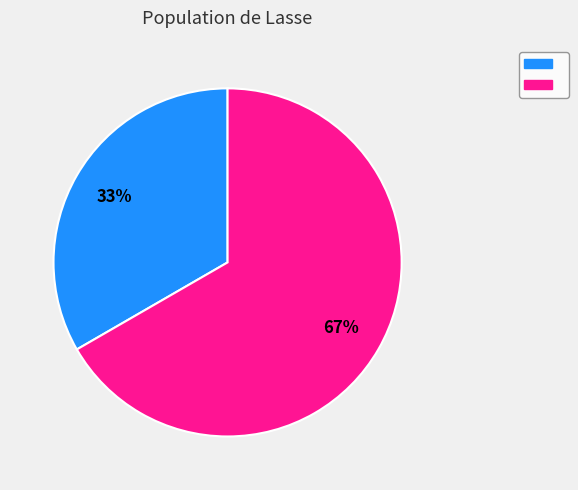

To the nearest percent, what is the average slice percentage?

50%